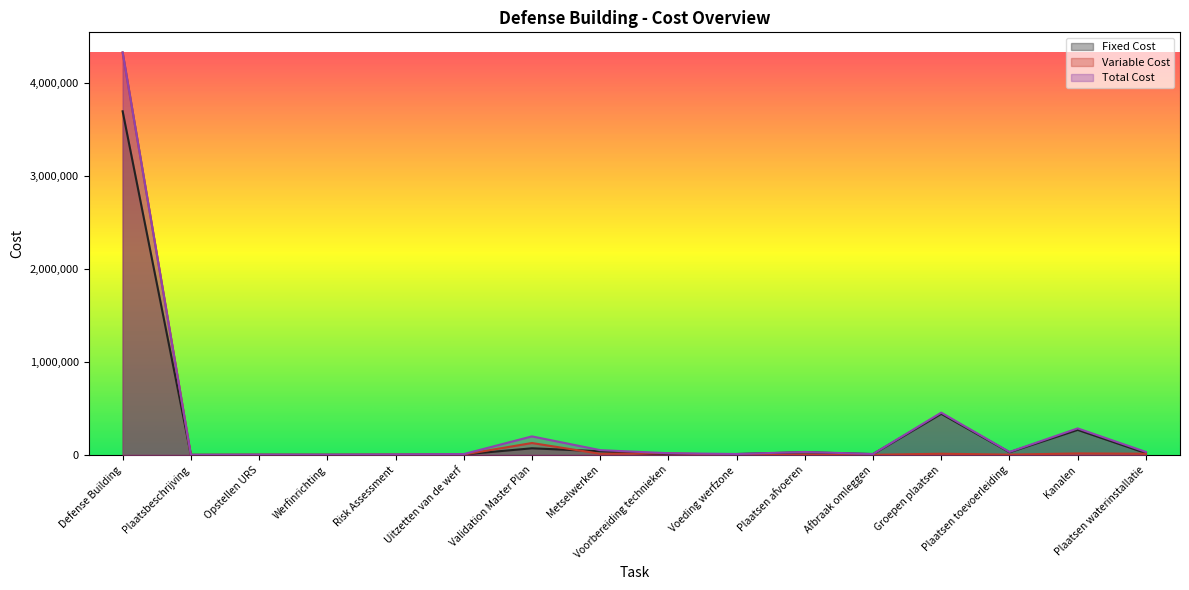

True or false: Fixed Cost and Variable Cost intersect in this chart.

True